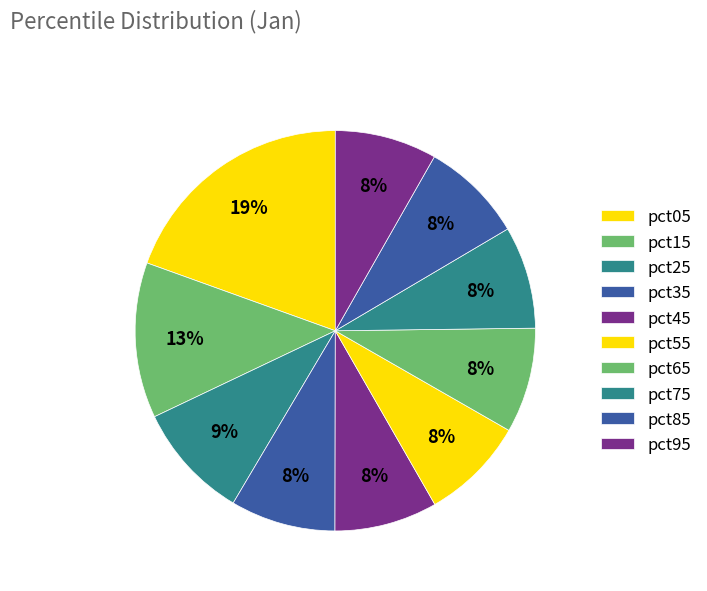

How many slices are in this pie chart?

10